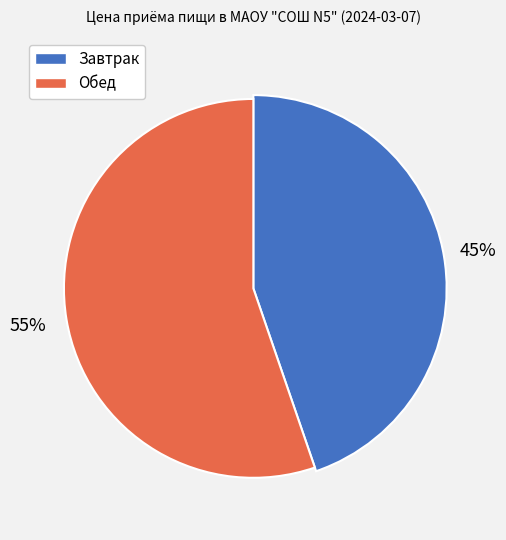

Which category has the biggest portion of the pie?

Обед